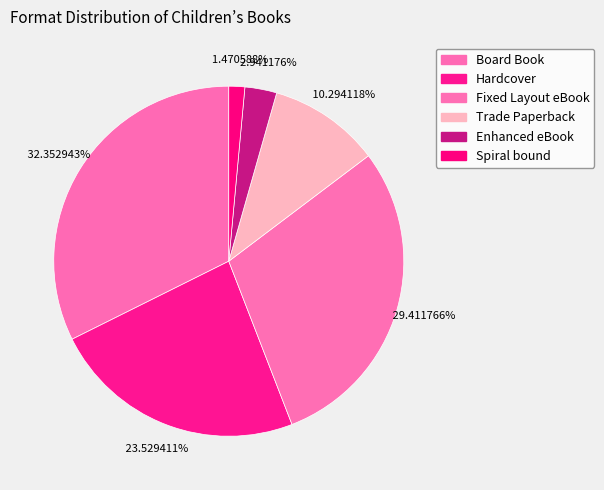

How many slices are in this pie chart?

6